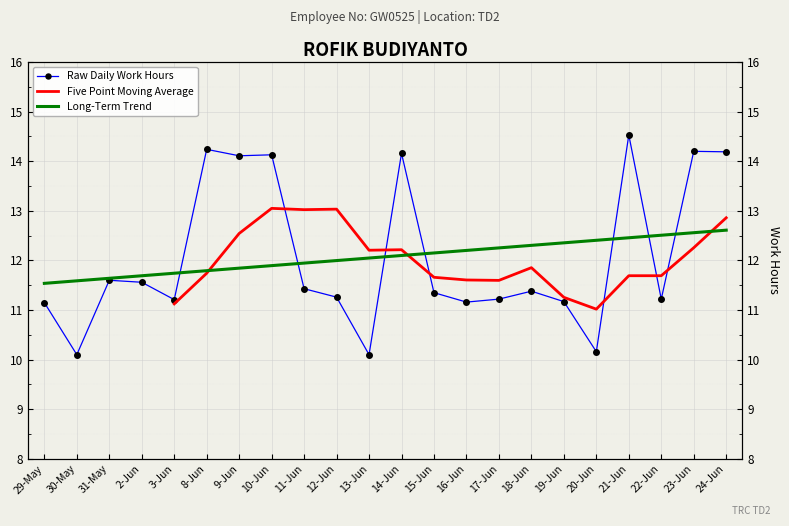

What is the value of the 14th point from the left?

11.2